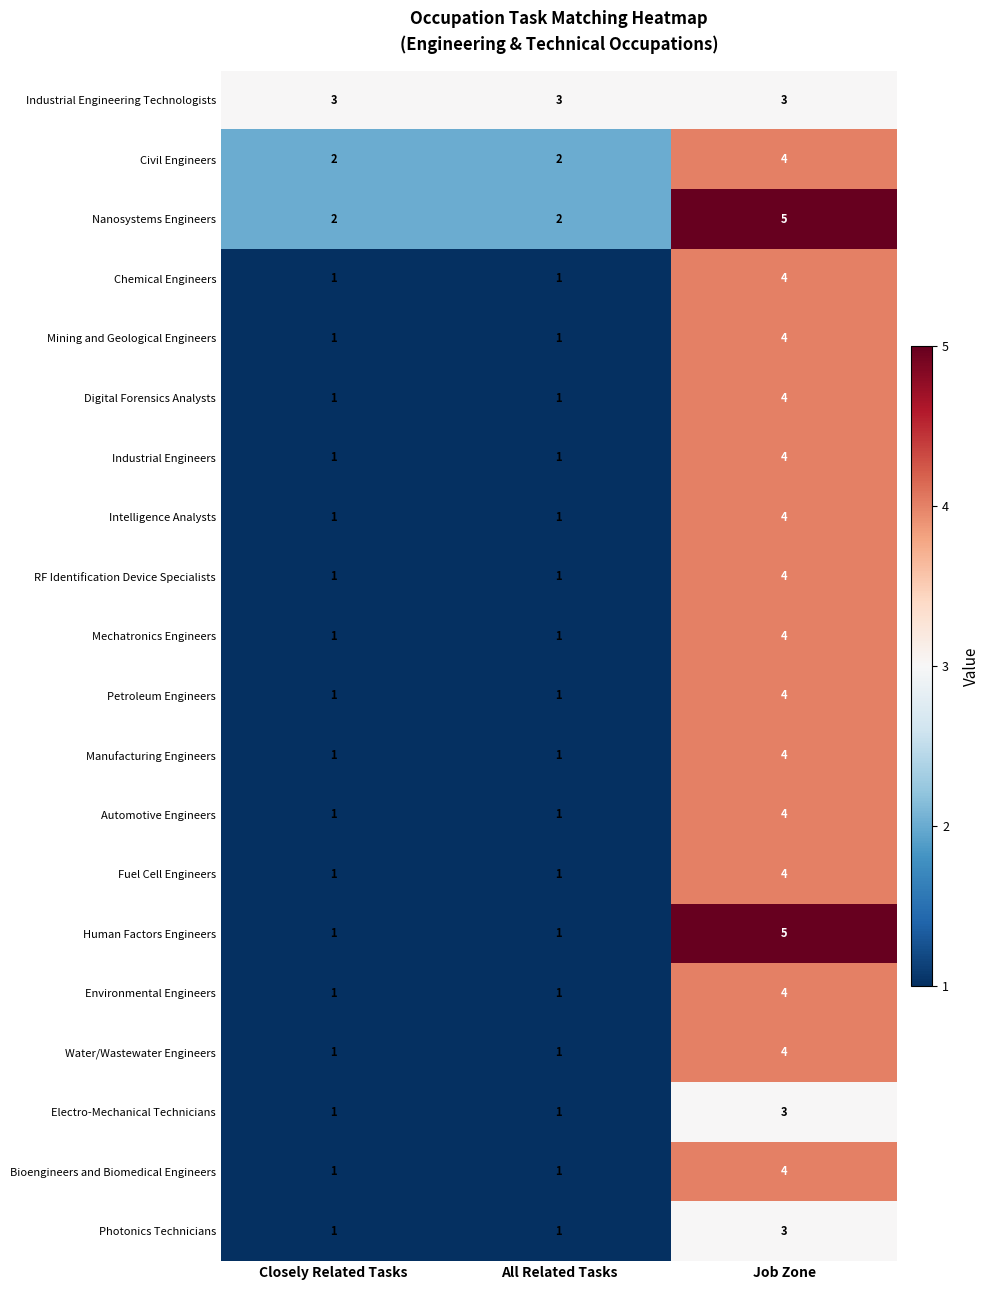

What is the total value across all series at Job Zone?

79